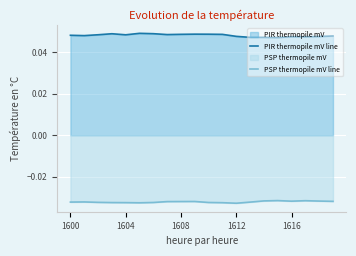

Where is PIR thermopile mV line nearest to the value 0?

15